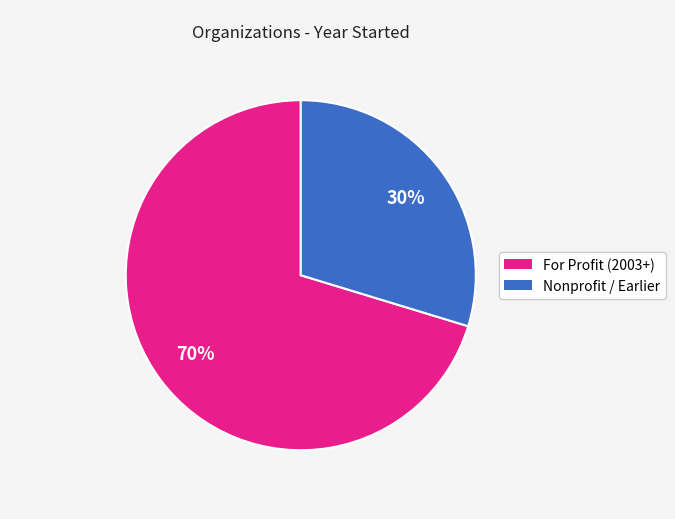

To the nearest percent, what is the average slice percentage?

50%